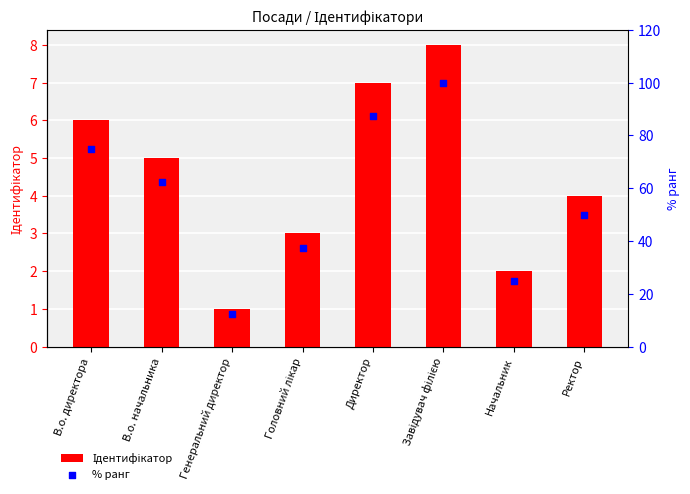

Is the value of % ранг at Генеральний директор greater than the value of Ідентифікатор at В.о. директора?

Yes